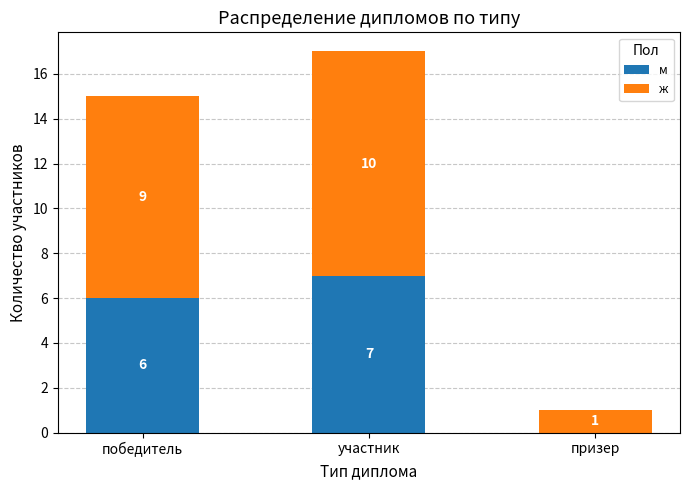

Reading right to left, transcribe the values for м.

призер=0	участник=7	победитель=6